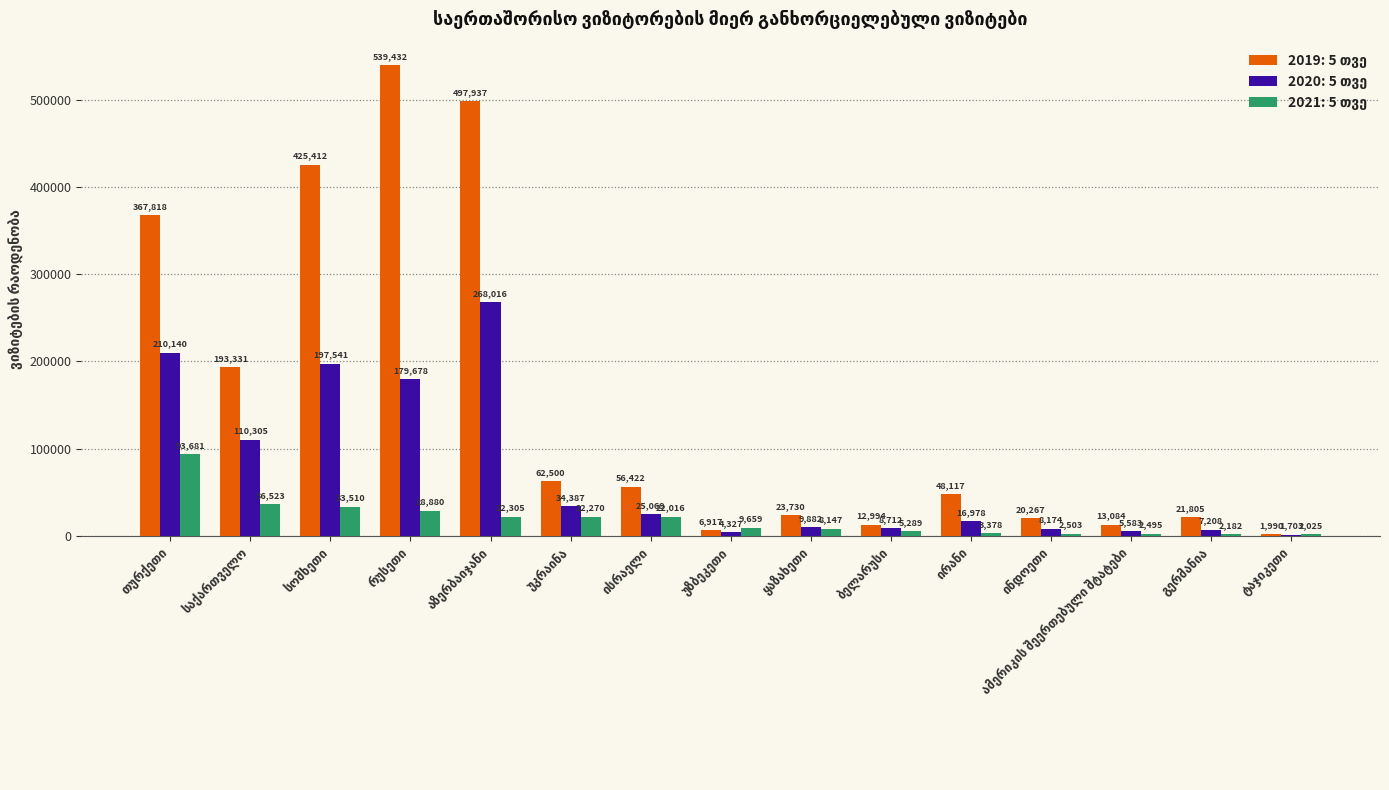

At how many categories does at least one series exceed 29318?

8